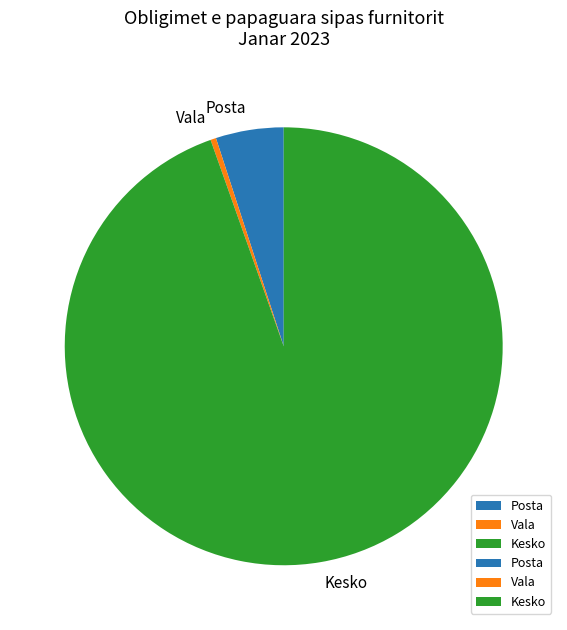

The Vala slice represents 0% of the pie. True or false?

True